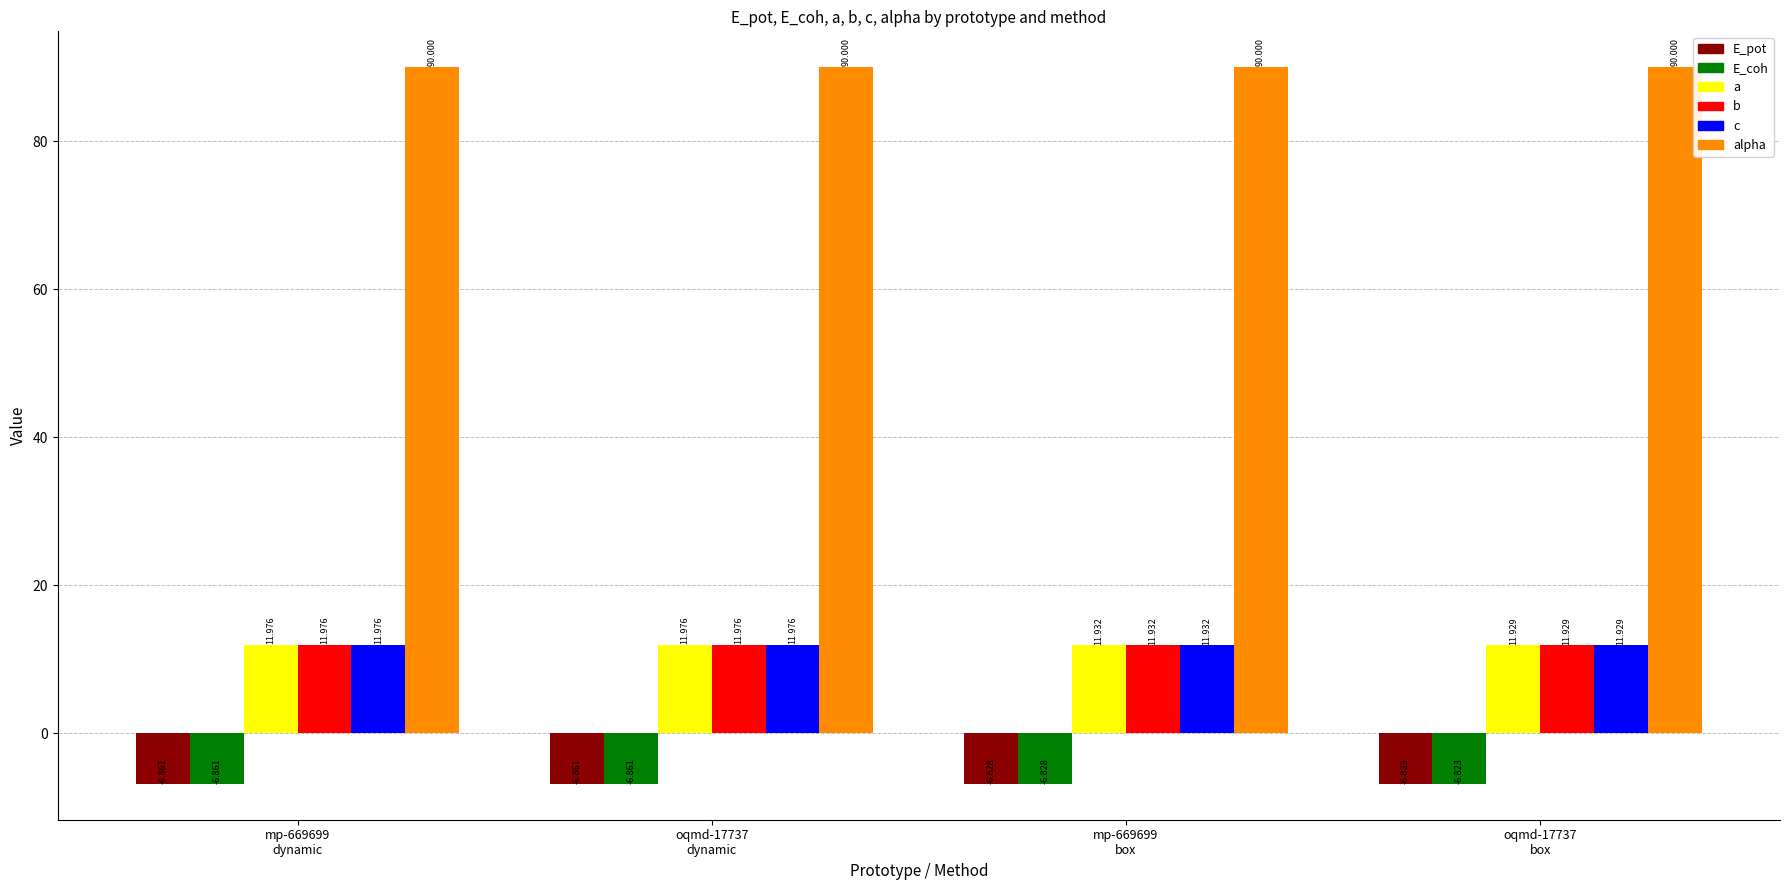

Which series has the largest total across all categories?

alpha